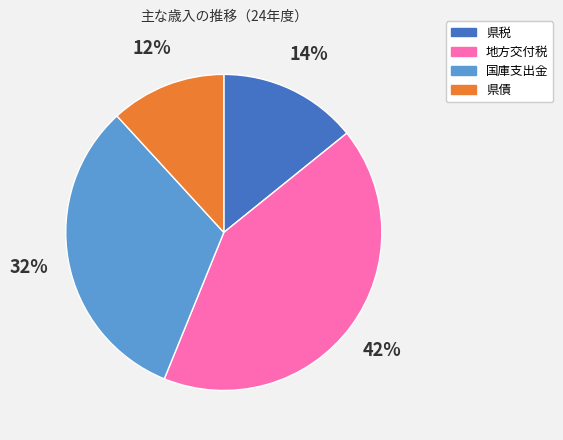

Is there any slice that represents more than half of the pie?

No